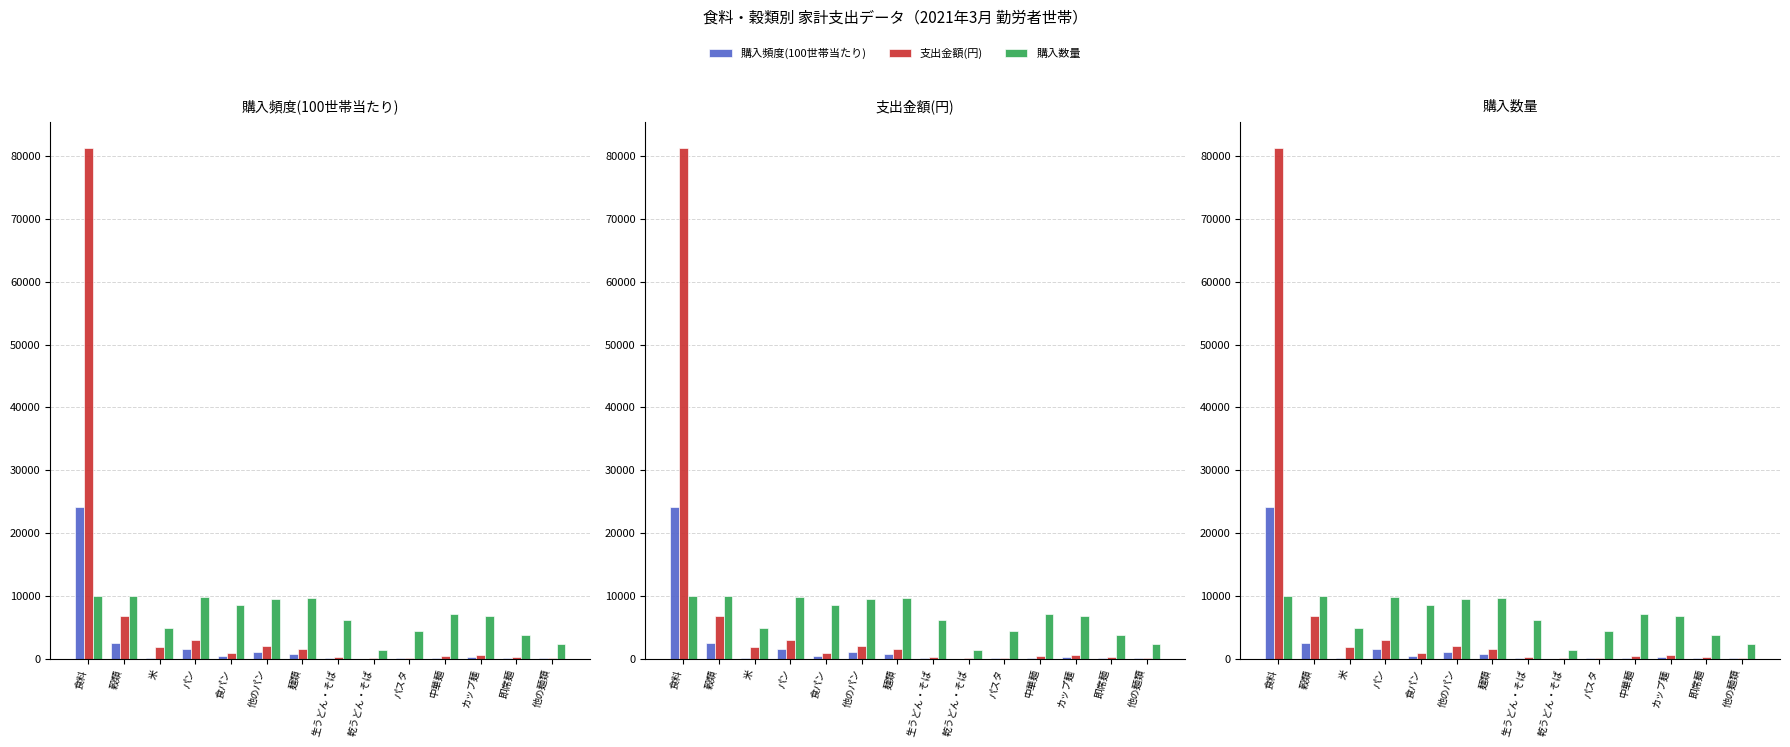

Reading left to right, extract all data points from this chart.

購入頻度(100世帯当たり): 食料=24099	穀類=2495	米=76	パン=1498	食パン=466	他のパン=1032	麺類=776	生うどん・そば=137	乾うどん・そば=19	パスタ=65	中華麺=172	カップ麺=284	即席麺=65	他の麺類=34
支出金額(円): 食料=81369	穀類=6824	米=1835	パン=2930	食パン=889	他のパン=2041	麺類=1602	生うどん・そば=240	乾うどん・そば=73	パスタ=139	中華麺=343	カップ麺=545	即席麺=194	他の麺類=69
購入数量: 食料=10000	穀類=9974	米=4839	パン=9785	食パン=8554	他のパン=9444	麺類=9639	生うどん・そば=6098	乾うどん・そば=1359	パスタ=4391	中華麺=7175	カップ麺=6807	即席麺=3843	他の麺類=2253